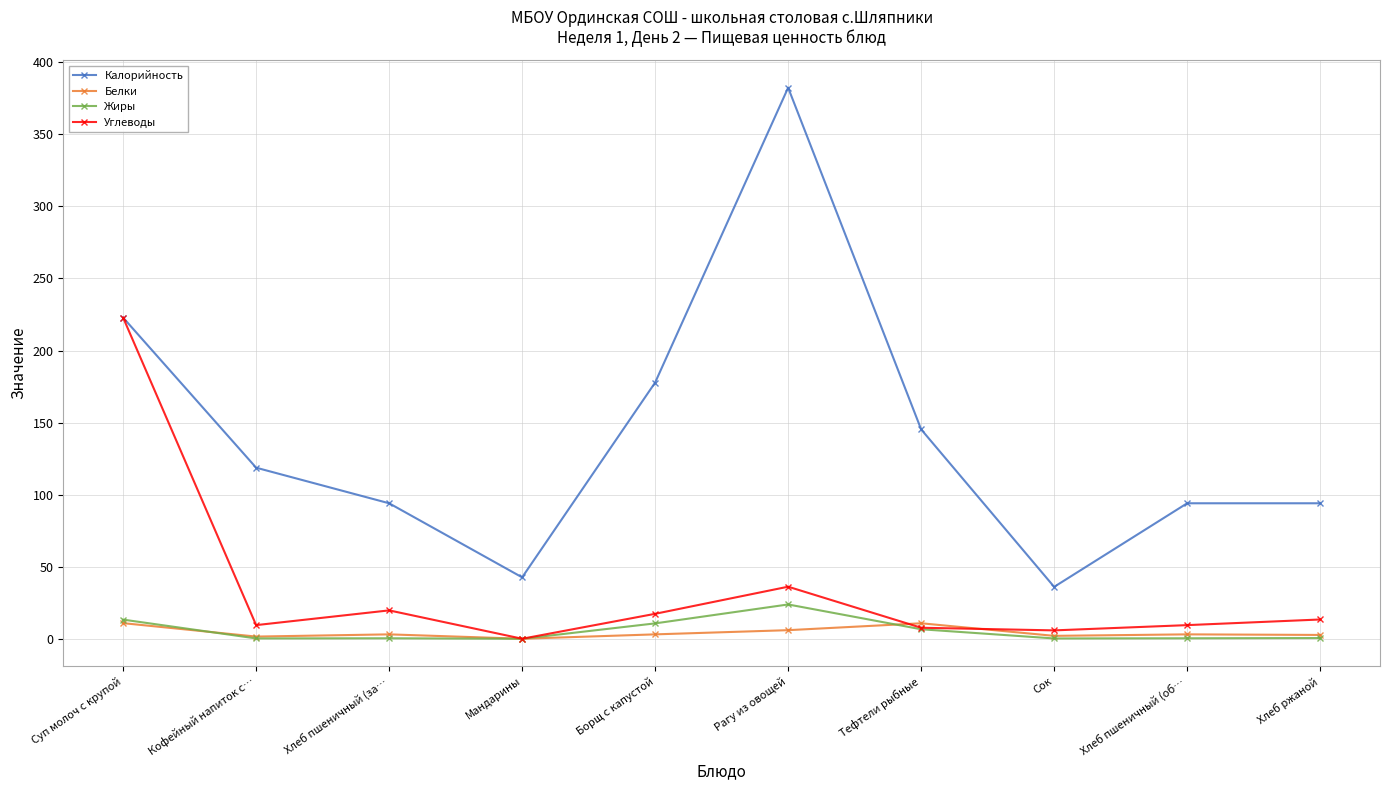

True or false: Калорийность and Жиры cross at least once.

False